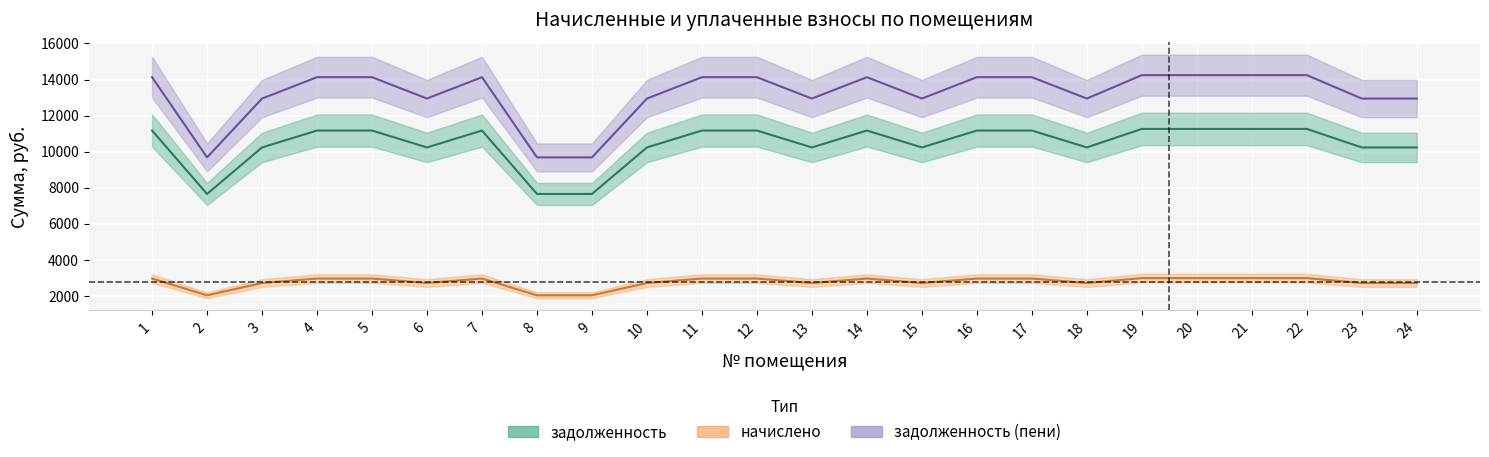

How many interior local peaks does the задолженность series have?

2